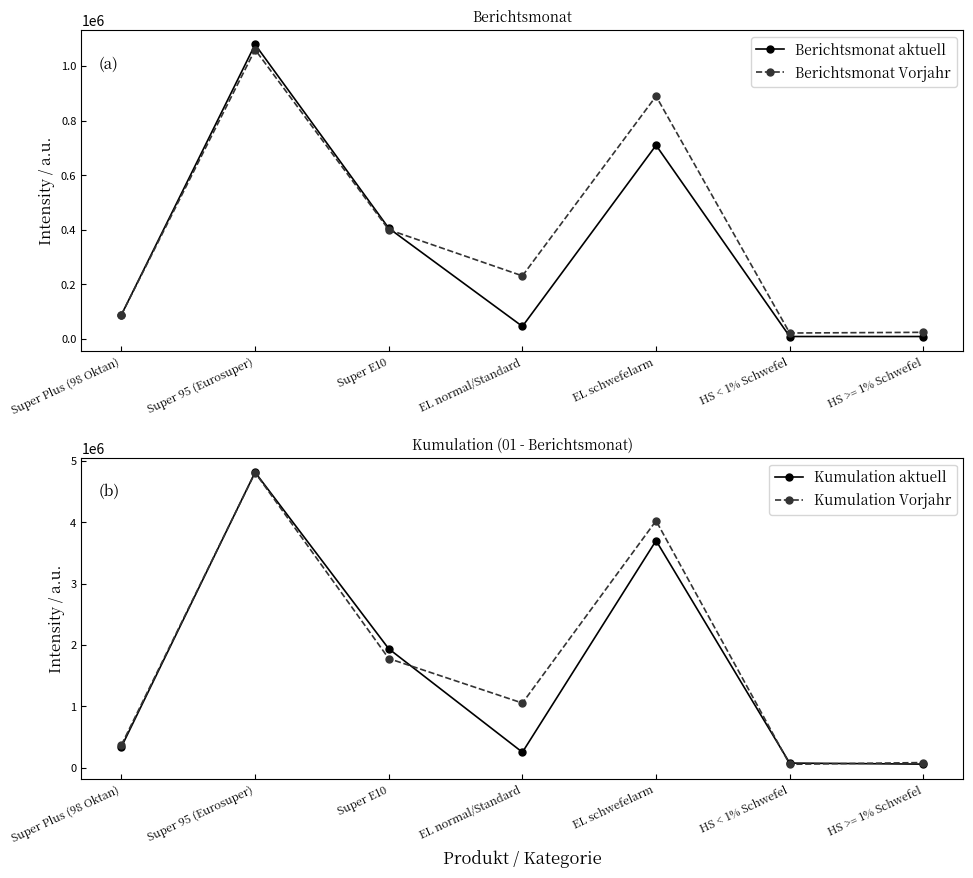

What is the difference between the Berichtsmonat aktuell values at Super 95 (Eurosuper) and Super Plus (98 Oktan)?

990044